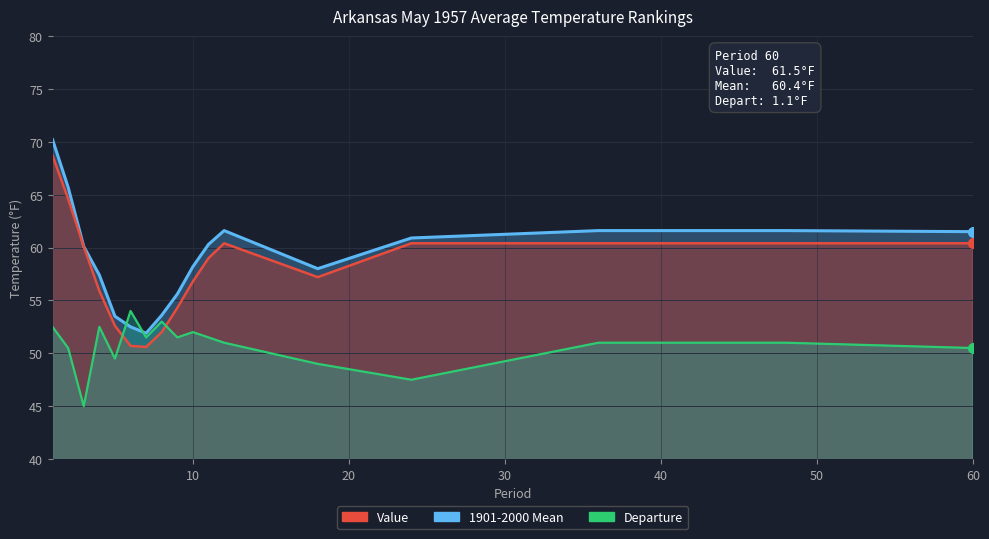

How many times do 1901-2000 Mean and Departure cross each other?

2